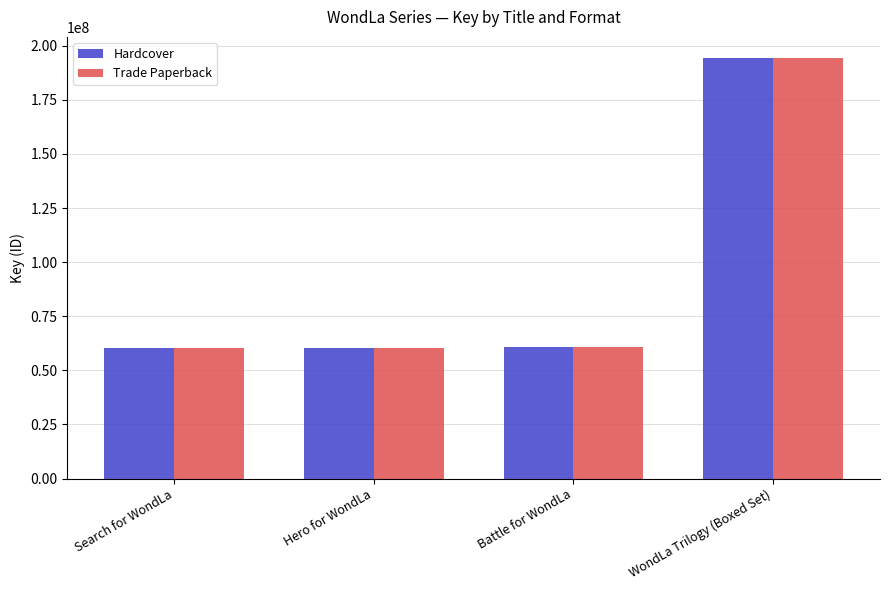

The value of Hardcover at Battle for WondLa is 27962522. True or false?

False